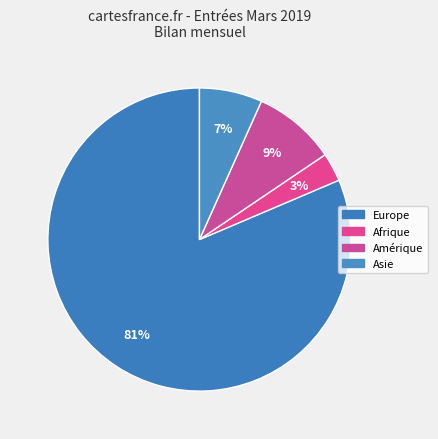

How many segments does this pie chart have?

4